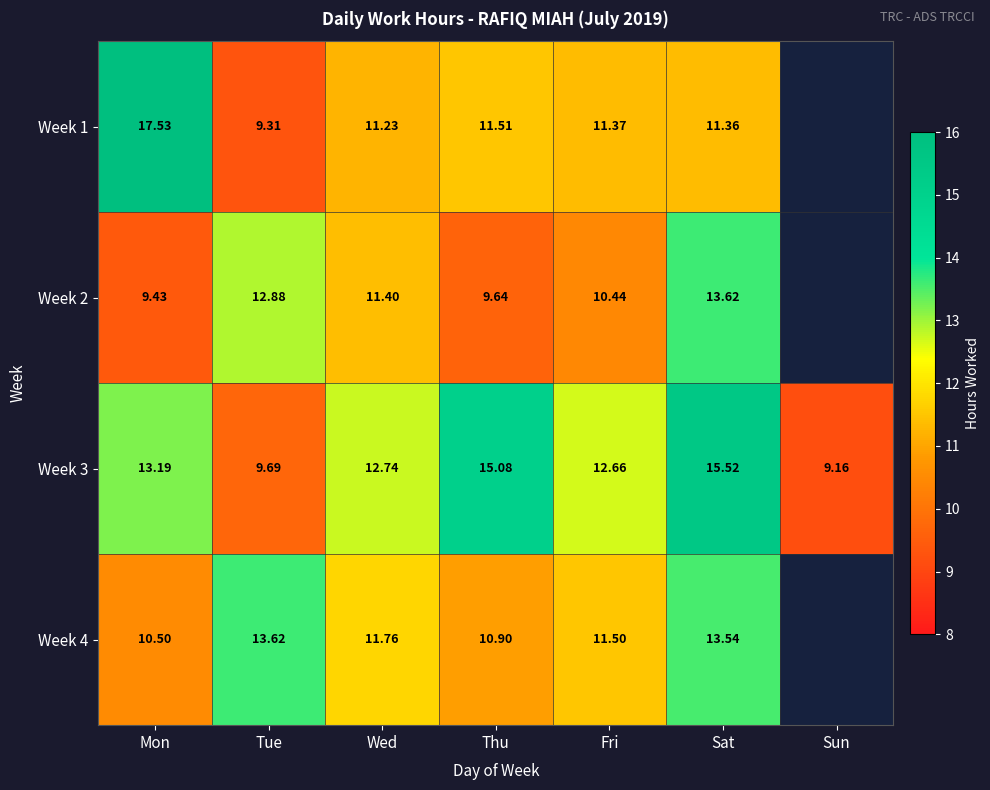

Which series changed the most between Mon and Fri?

Week 1